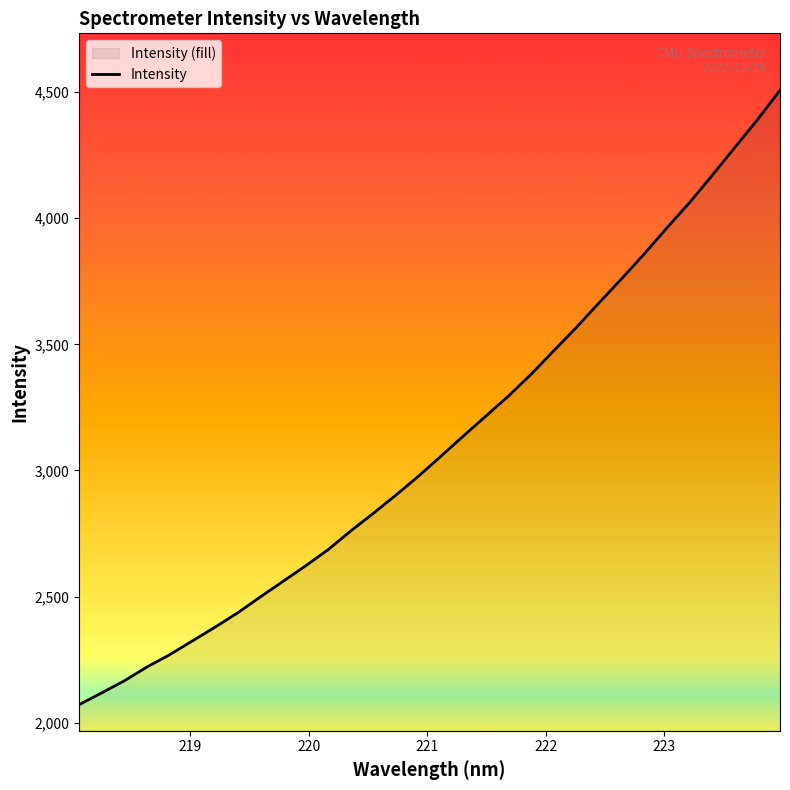

The value at 7 is 1563.6. True or false?

False